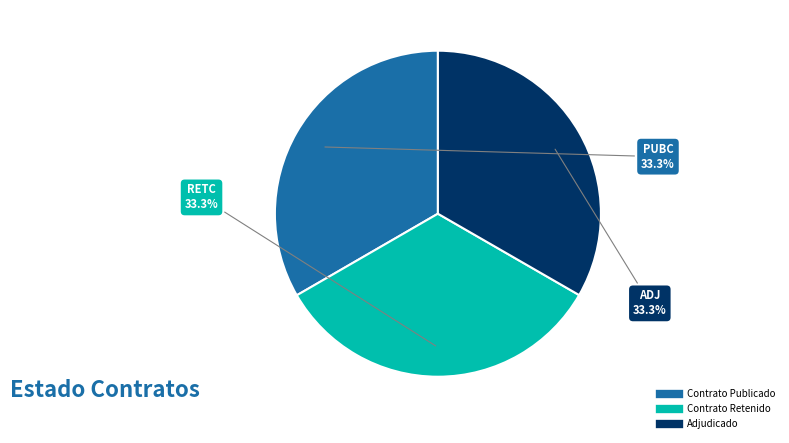

Does any single category account for the majority?

No